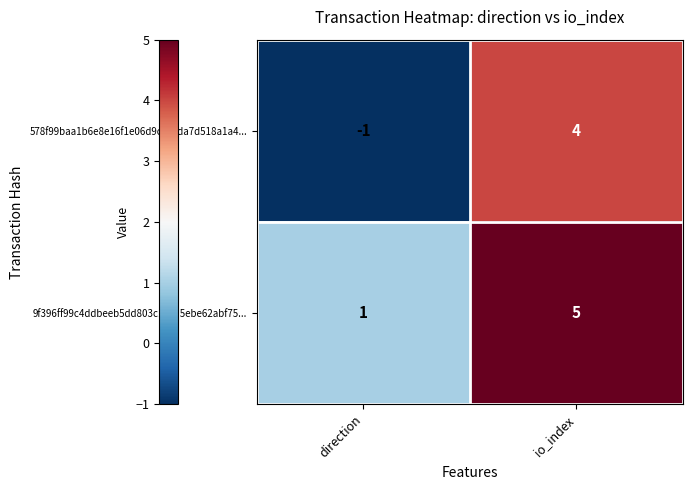

What is the difference between the highest and lowest values at io_index?

1